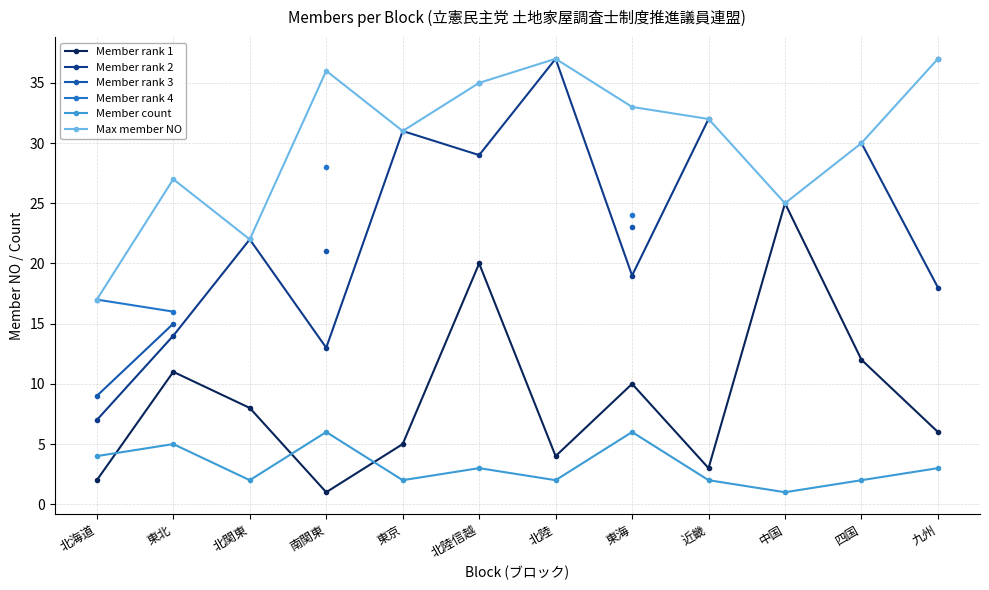

The Max member NO series shows 53 at 四国. True or false?

False